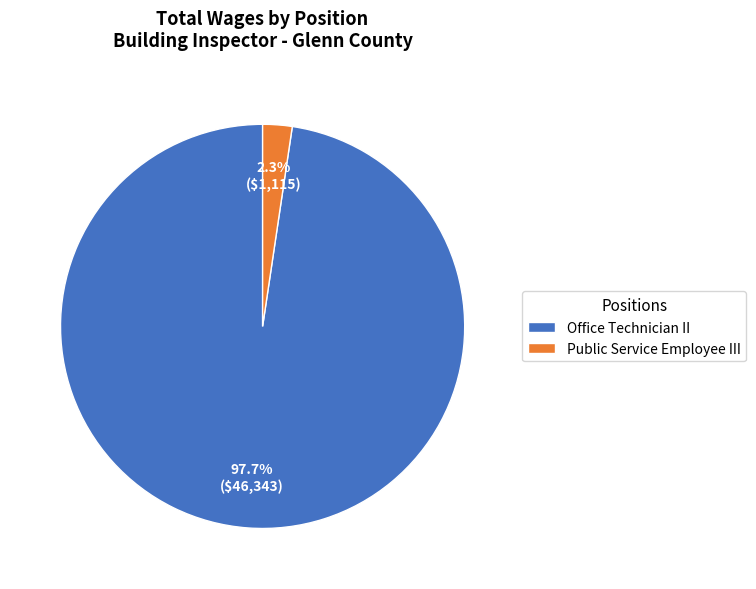

Rank the categories by value from lowest to highest.

Public Service Employee III, Office Technician II